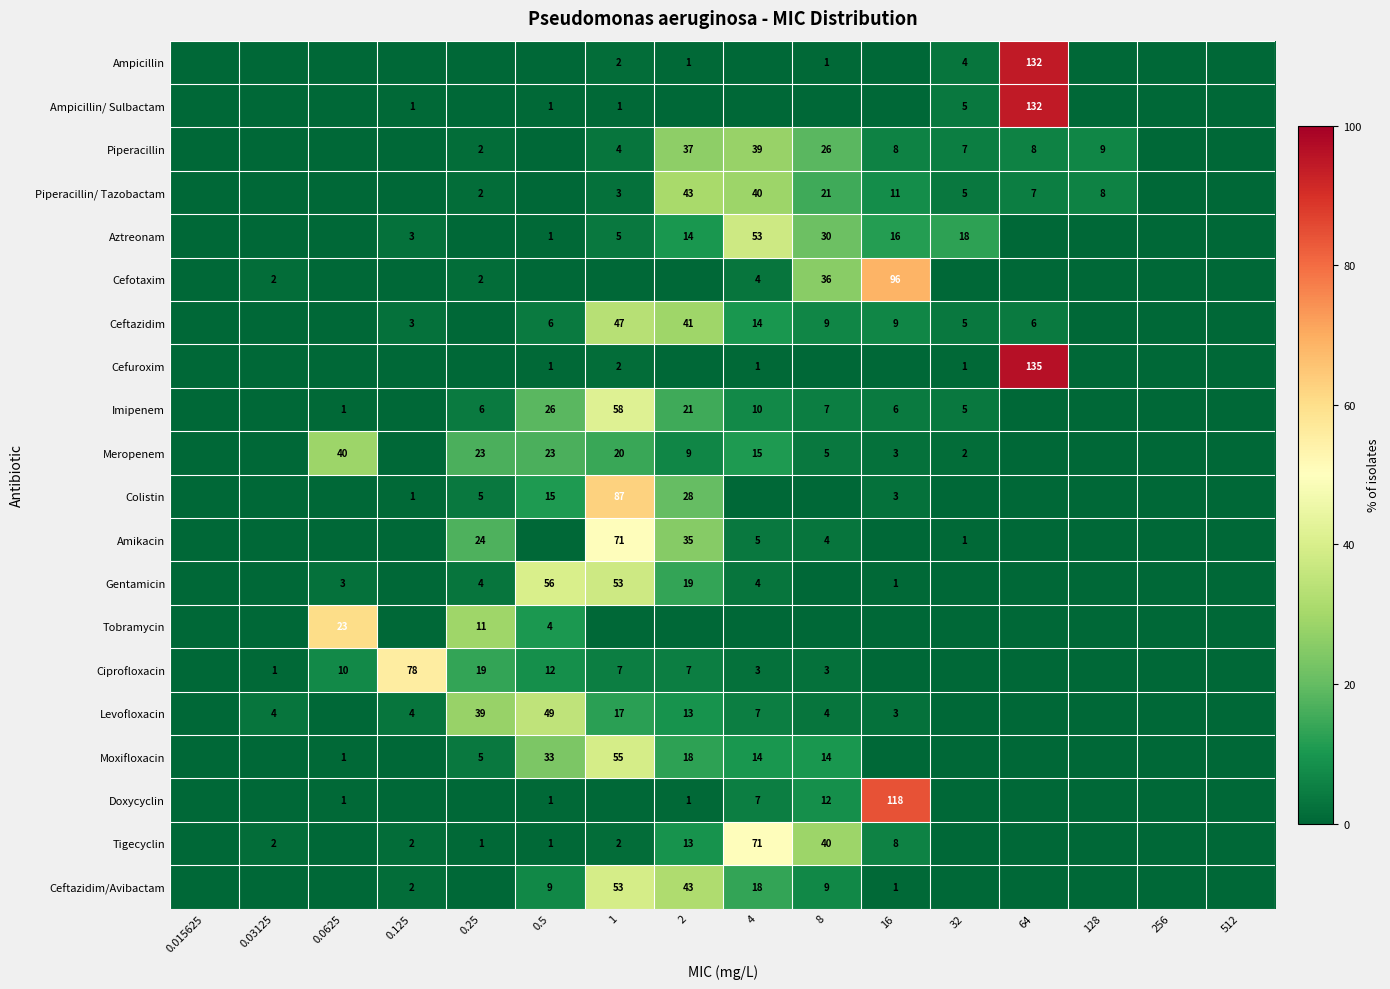

Is it true that Ampicillin equals 3 at 1?

False